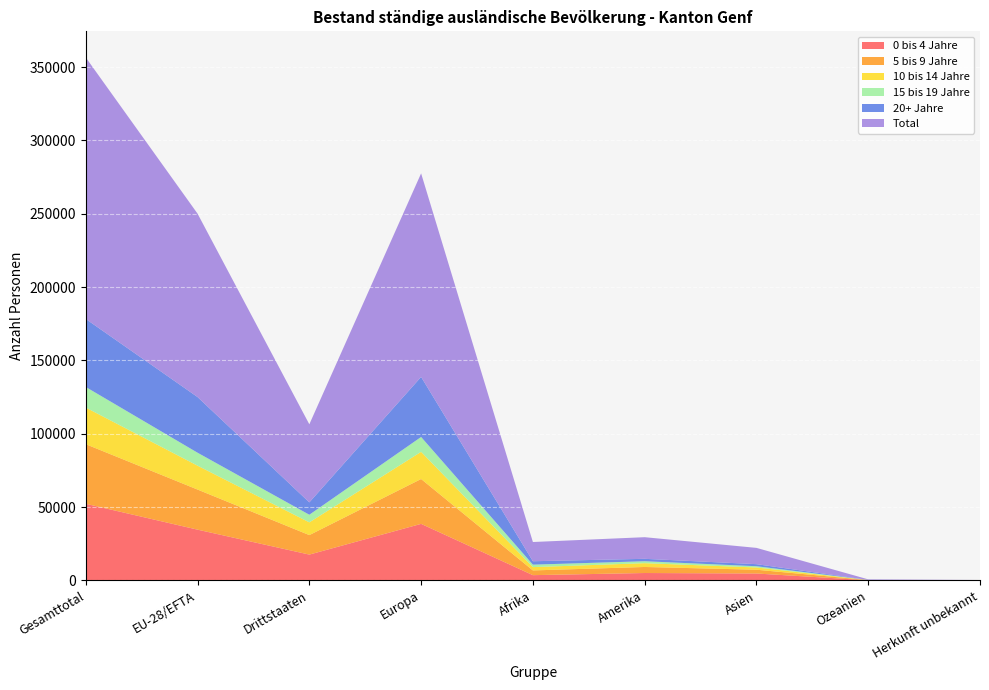

Reading left to right, list all the values displayed in this chart.

0 bis 4 Jahre: 52280	34642	17638	38591	3618	5084	4745	157	85
5 bis 9 Jahre: 40640	27342	13298	30581	3224	4115	2581	104	35
10 bis 14 Jahre: 24967	16287	8680	18534	2264	2587	1531	35	16
15 bis 19 Jahre: 14044	8842	5202	10133	1680	1330	860	31	10
20+ Jahre: 46366	37944	8422	40952	2323	1638	1393	50	10
Total: 178297	125057	53240	138791	13109	14754	11110	377	156